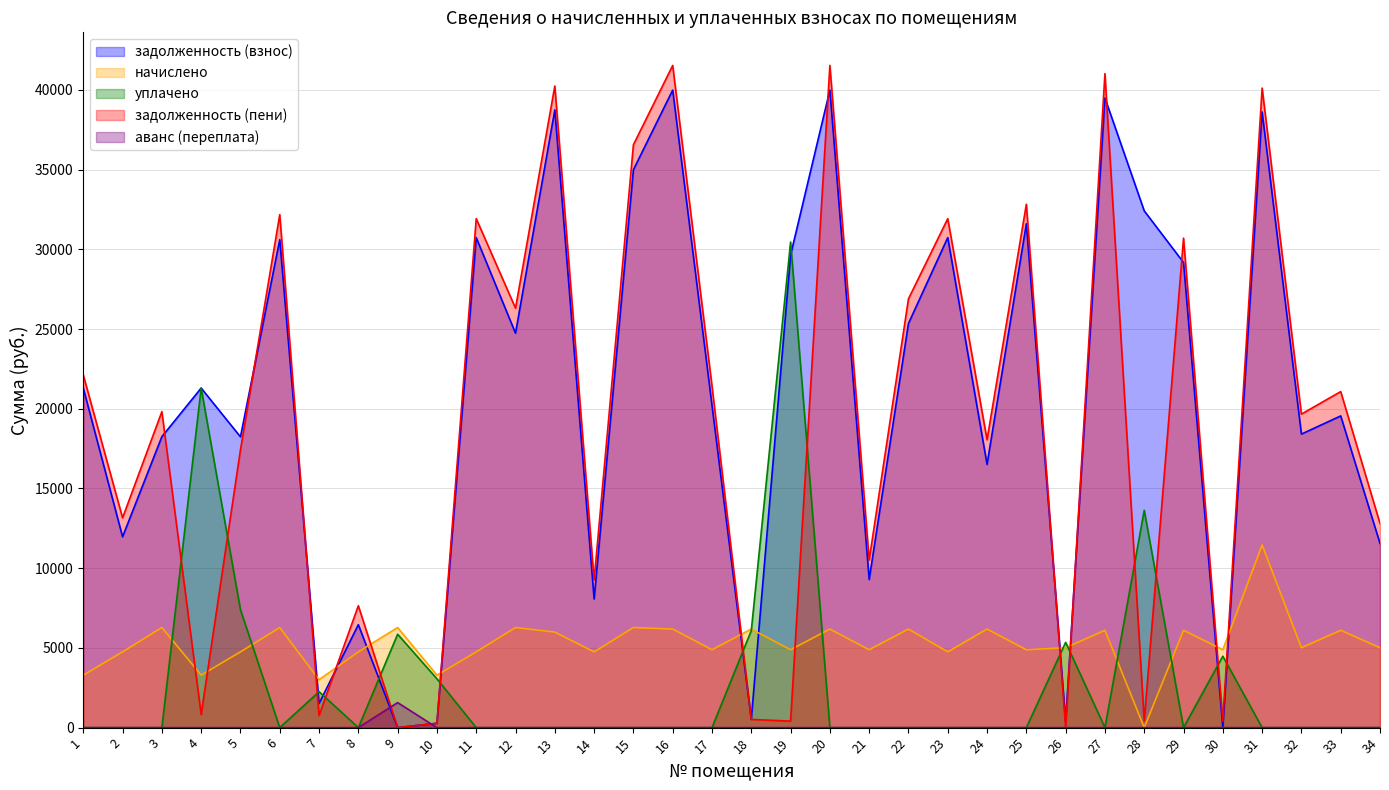

How many intersections are there between задолженность (взнос) and уплачено?

10